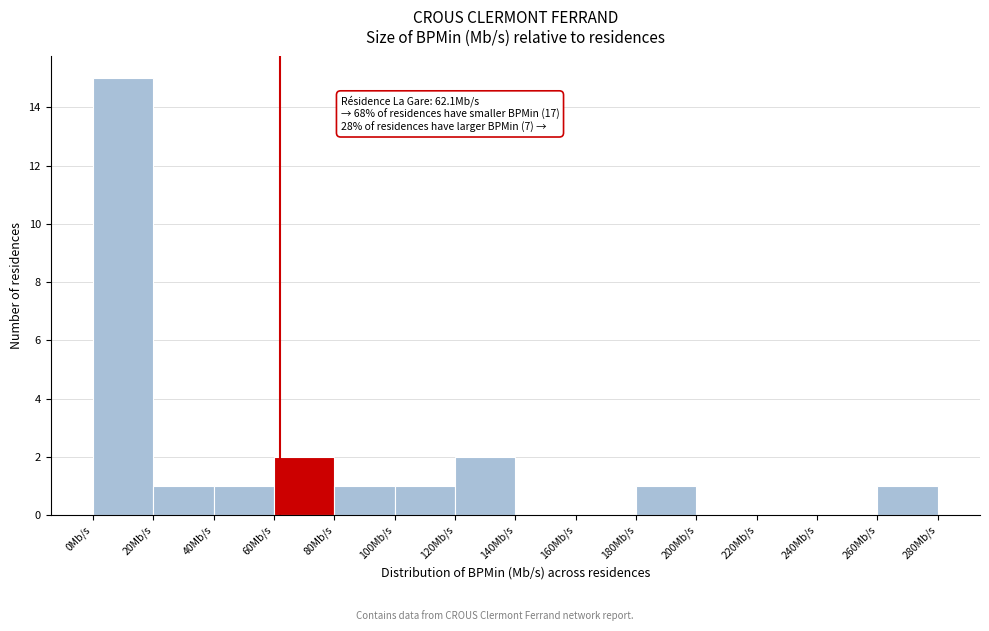

Which range on the x-axis has the tallest bar?

0 to 20